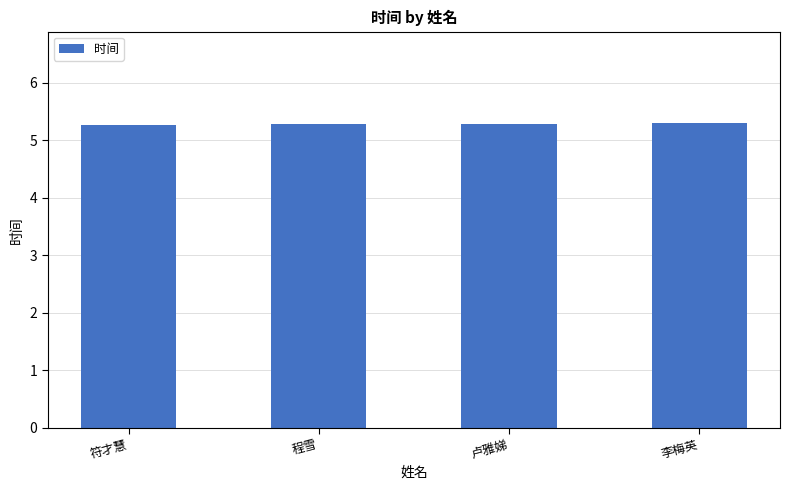

What is the label of the 2nd bar from the right?

卢雅娣